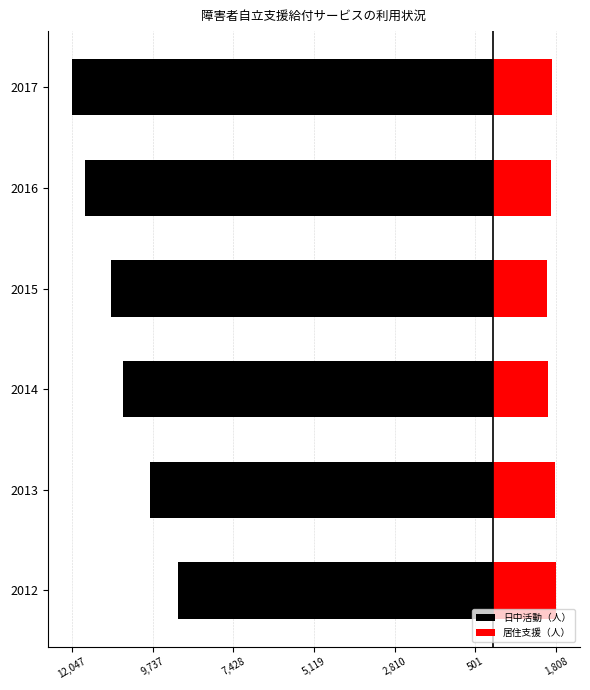

What position from the left is 7,428?

3